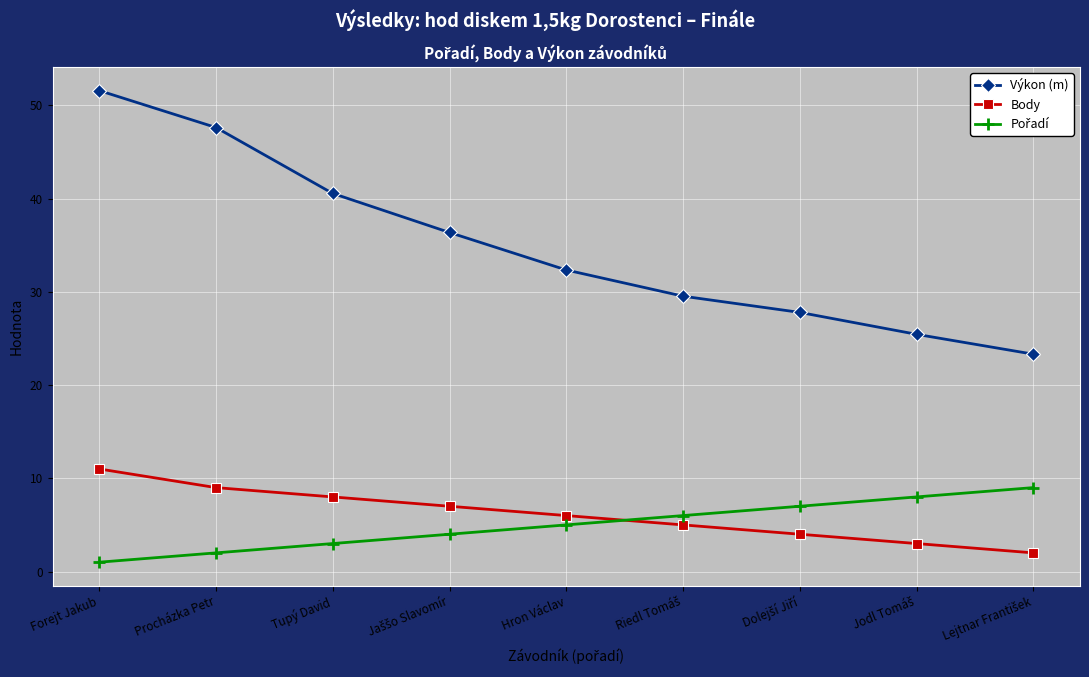

What is the value of the Body point at the 7th from the left?

4.0